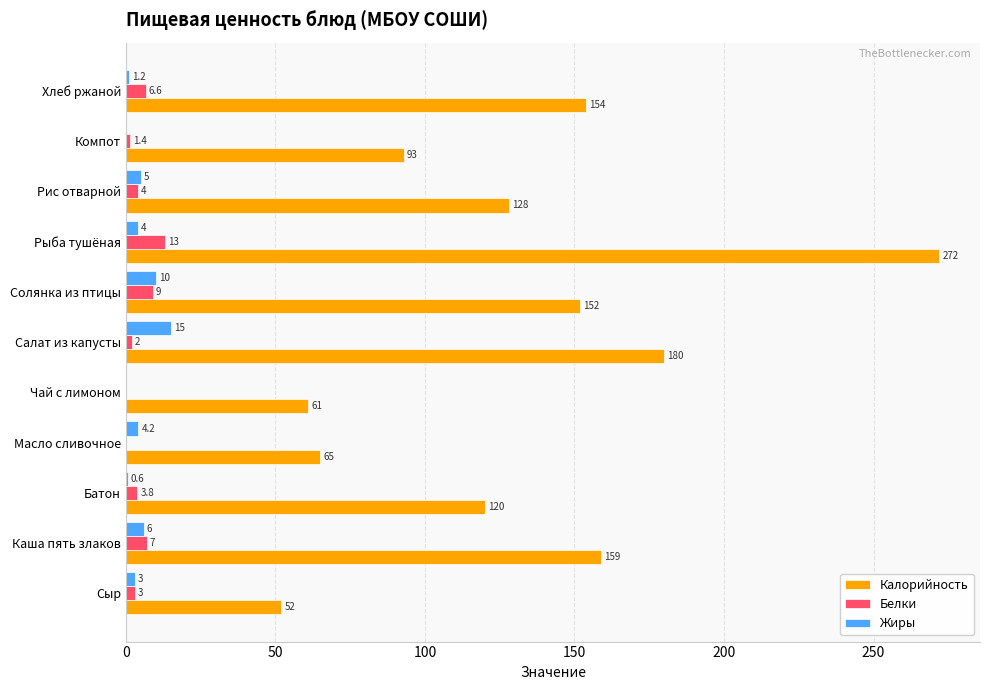

At which category does the chart reach its peak across all series?

Рыба тушёная